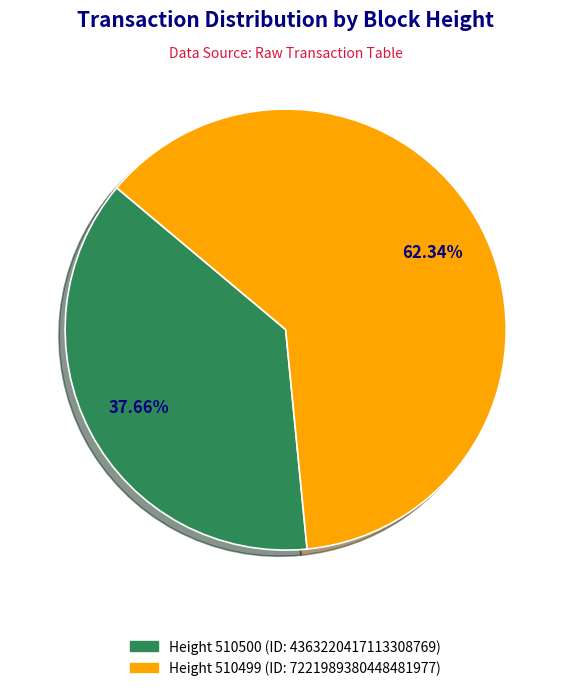

Does any single category account for the majority?

Yes